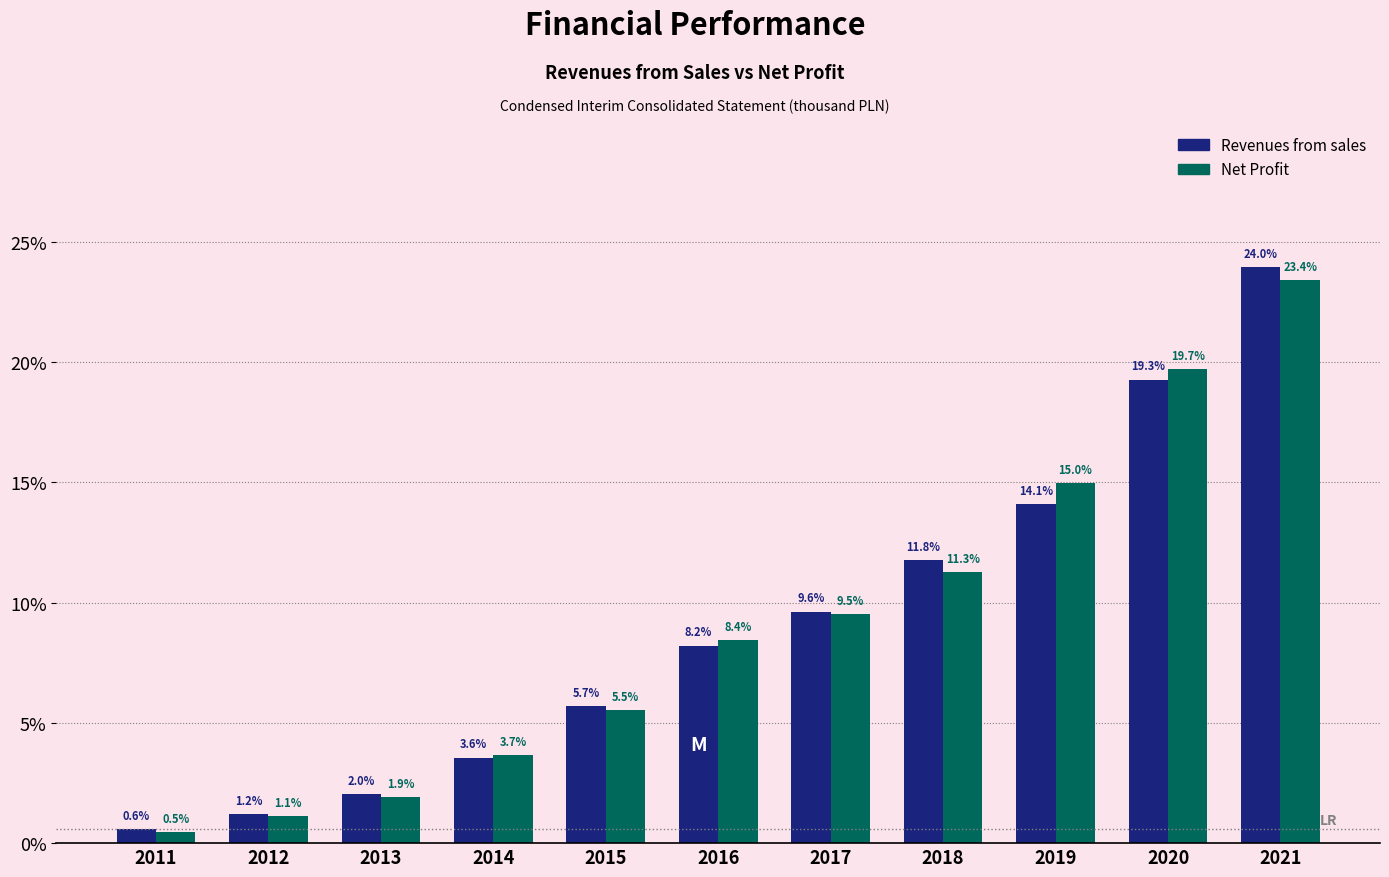

Reading left to right, extract all data points from this chart.

Revenues from sales: 2011=0.6	2012=1.2	2013=2.0	2014=3.6	2015=5.7	2016=8.2	2017=9.6	2018=11.8	2019=14.1	2020=19.3	2021=24.0
Net Profit: 2011=0.5	2012=1.1	2013=1.9	2014=3.7	2015=5.5	2016=8.4	2017=9.5	2018=11.3	2019=15.0	2020=19.7	2021=23.4